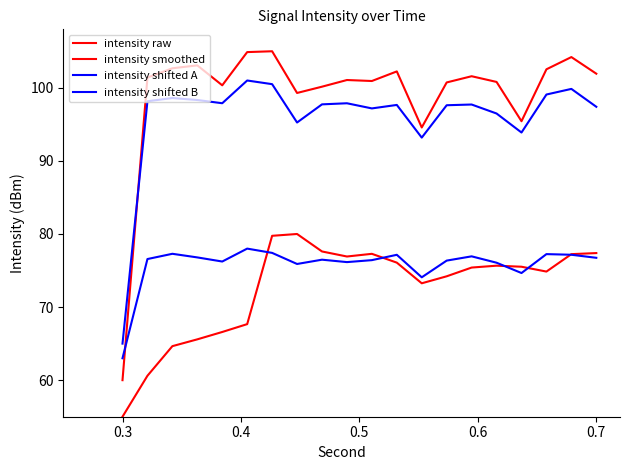

How many lines are shown in the chart?

4